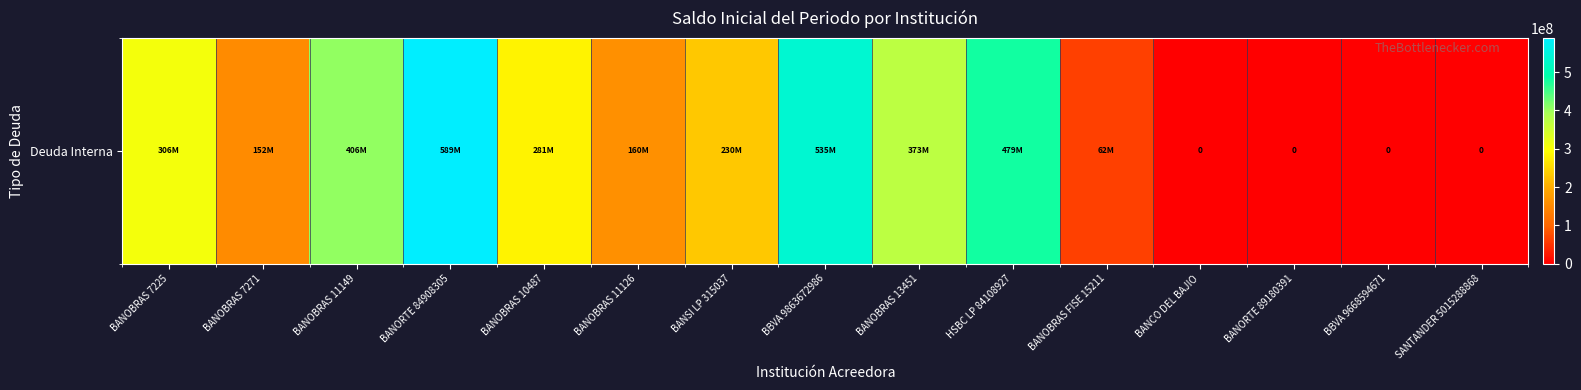

What is the change in value from BANOBRAS 10487 to BBVA 9863672986?

+253909380.0